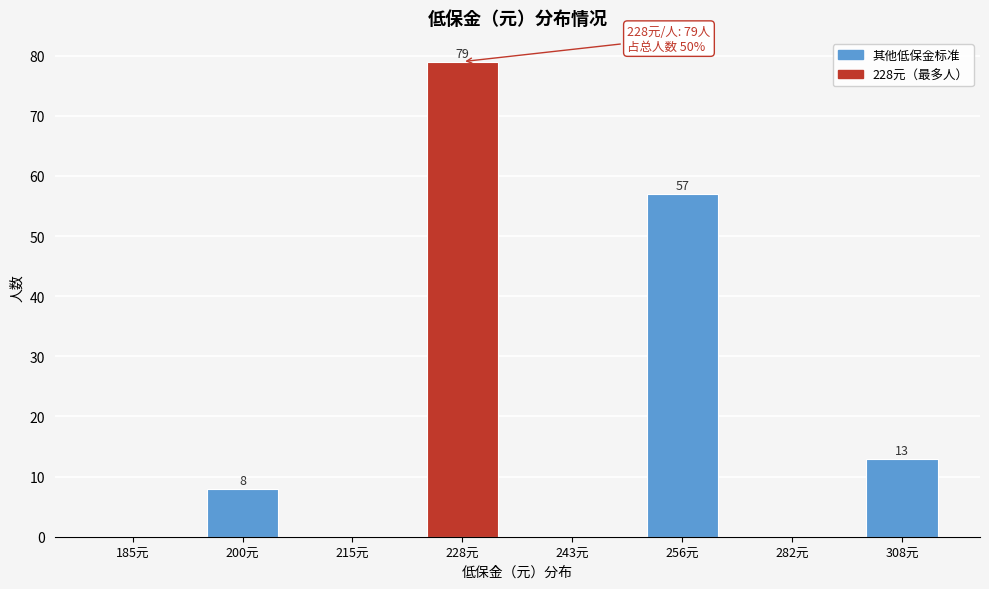

Reading right to left, list all the values displayed in this chart.

308元=13	282元=0	256元=57	243元=0	228元=79	215元=0	200元=8	185元=0